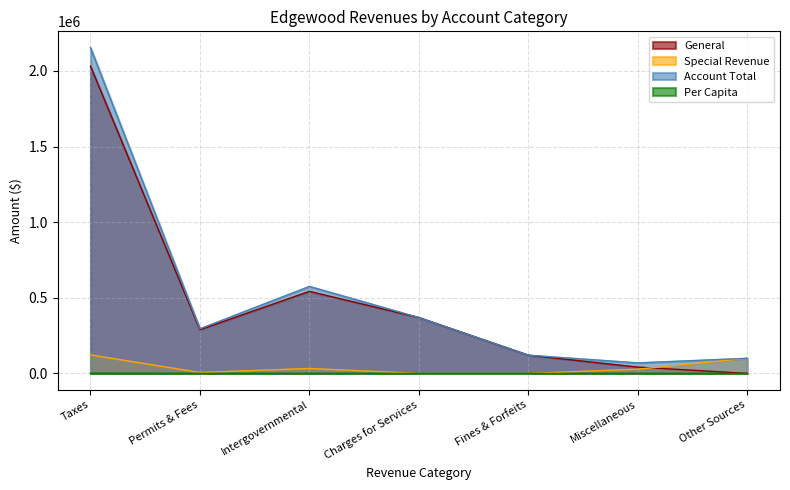

What is the difference between the second highest and minimum values in the General series?

542467.0